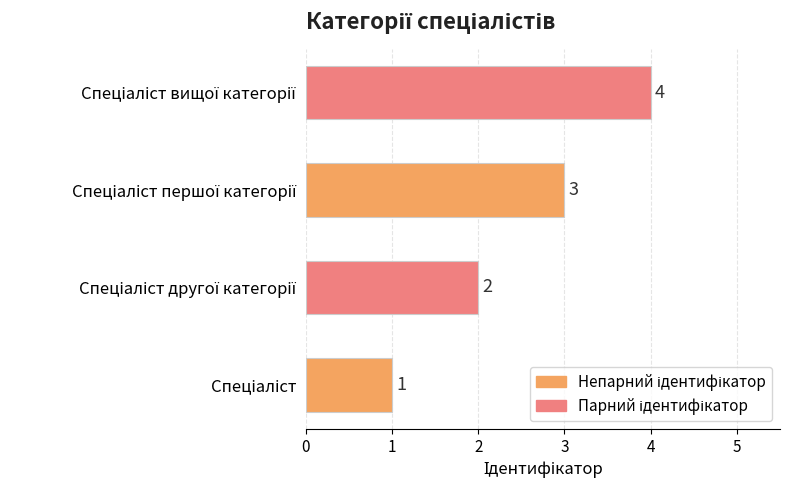

What is the sum of all values?

10